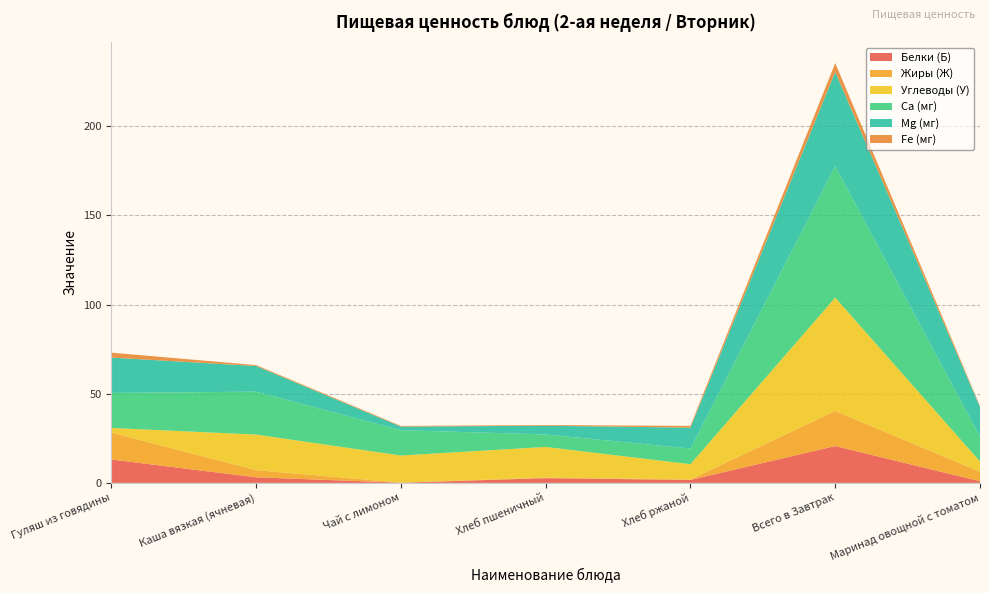

Reading left to right, list all the values displayed in this chart.

Белки (Б): 13.1	3.1	0.1	2.7	1.6	20.6	0.9
Жиры (Ж): 15.1	4.0	0.1	0.3	0.3	19.7	5.3
Углеводы (У): 2.6	20.0	15.2	17.2	8.5	63.5	5.8
Ca (мг): 19.6	24.1	14.2	7.0	8.8	73.6	13.9
Mg (мг): 19.8	14.4	2.0	4.9	11.8	52.9	16.7
Fe (мг): 2.8	0.5	0.4	0.4	1.0	5.0	0.5